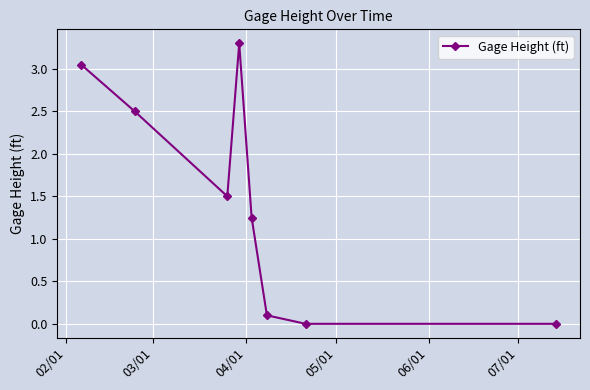

What is the maximum value shown in the chart?

3.3